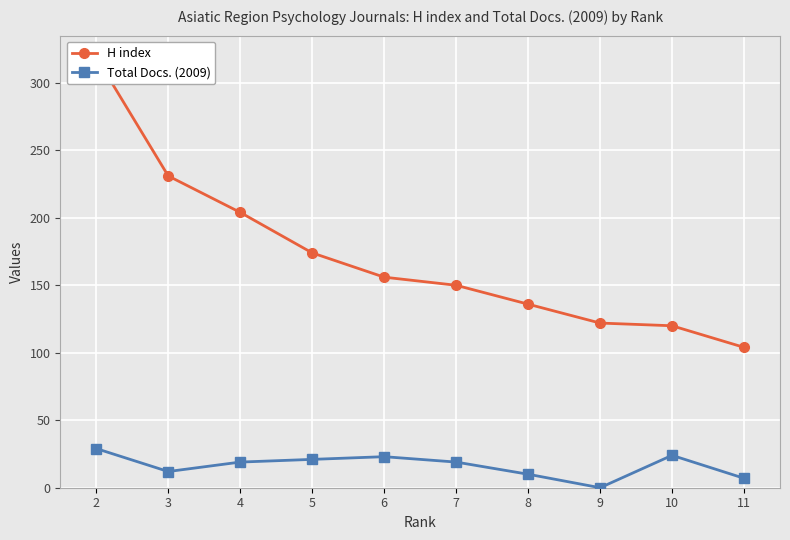

Is it true that Total Docs. (2009) equals 19 at 7?

True